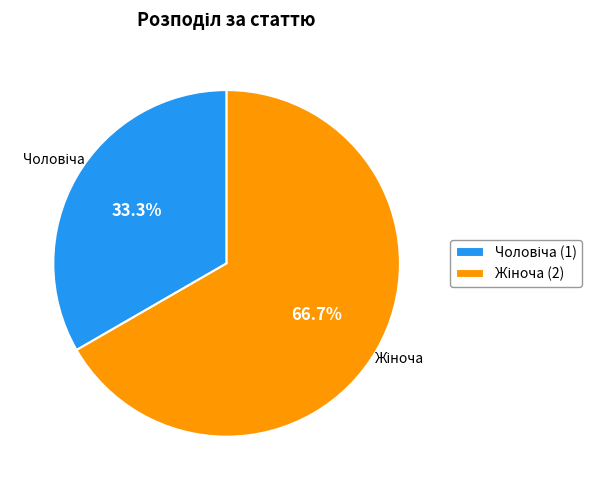

Is there a majority slice in this chart?

Yes